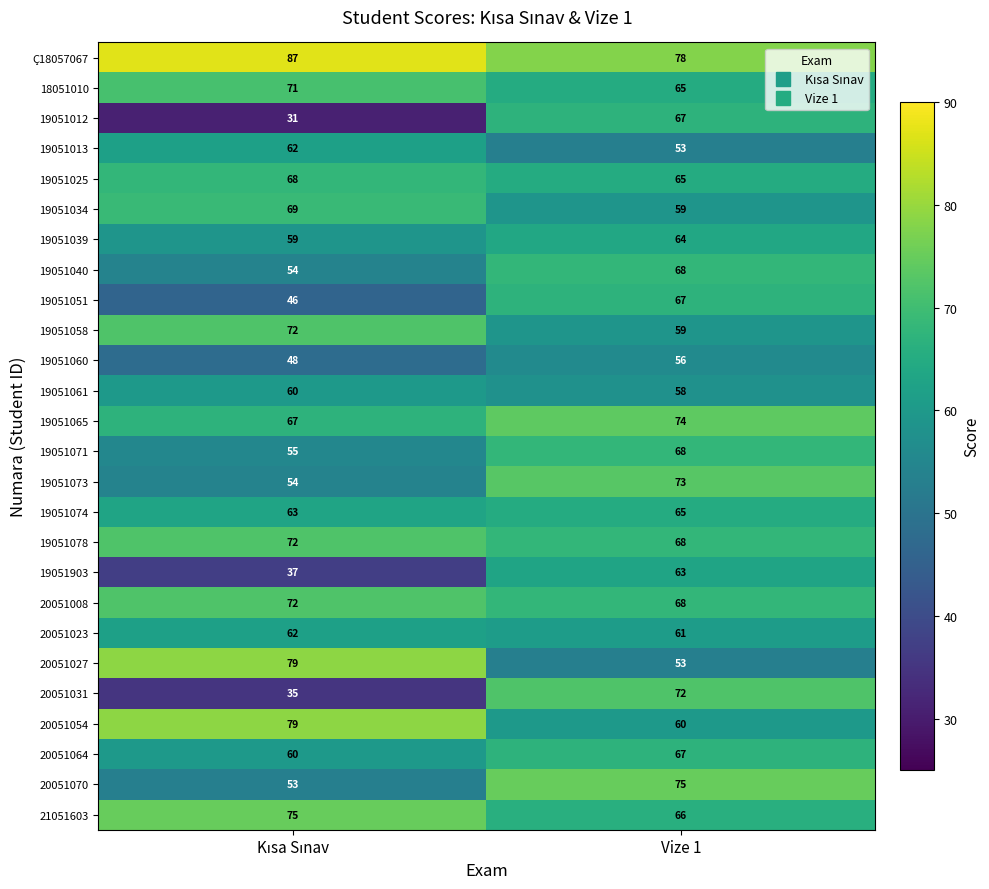

What is the highest value of the 19051065 series?

74